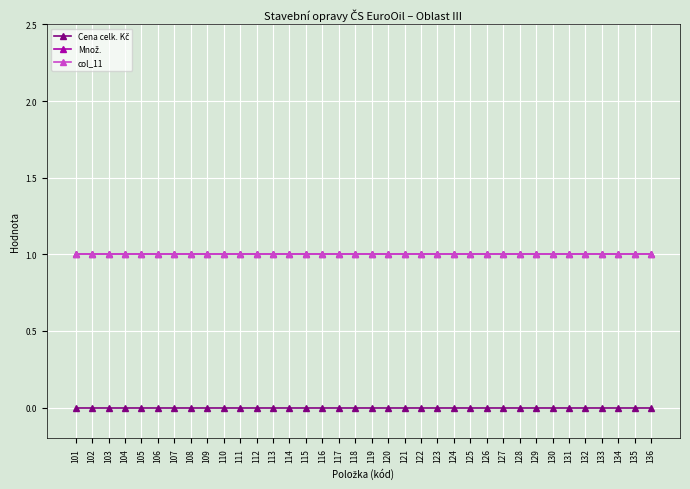

Is it true that col_11 equals 1 at 103?

True